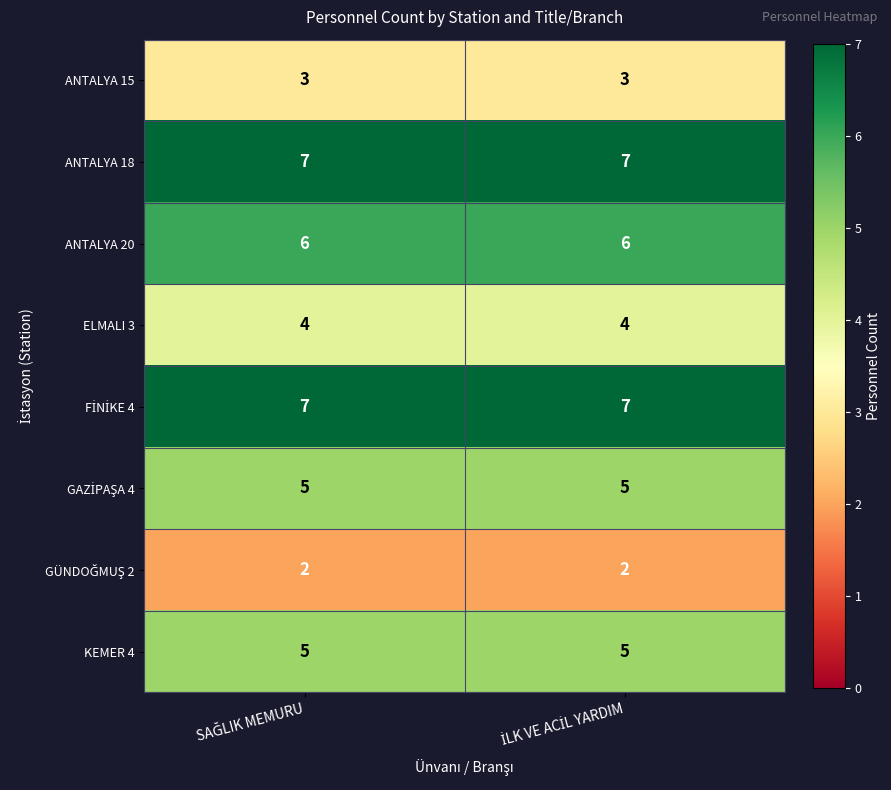

How many data points does each series have?

2